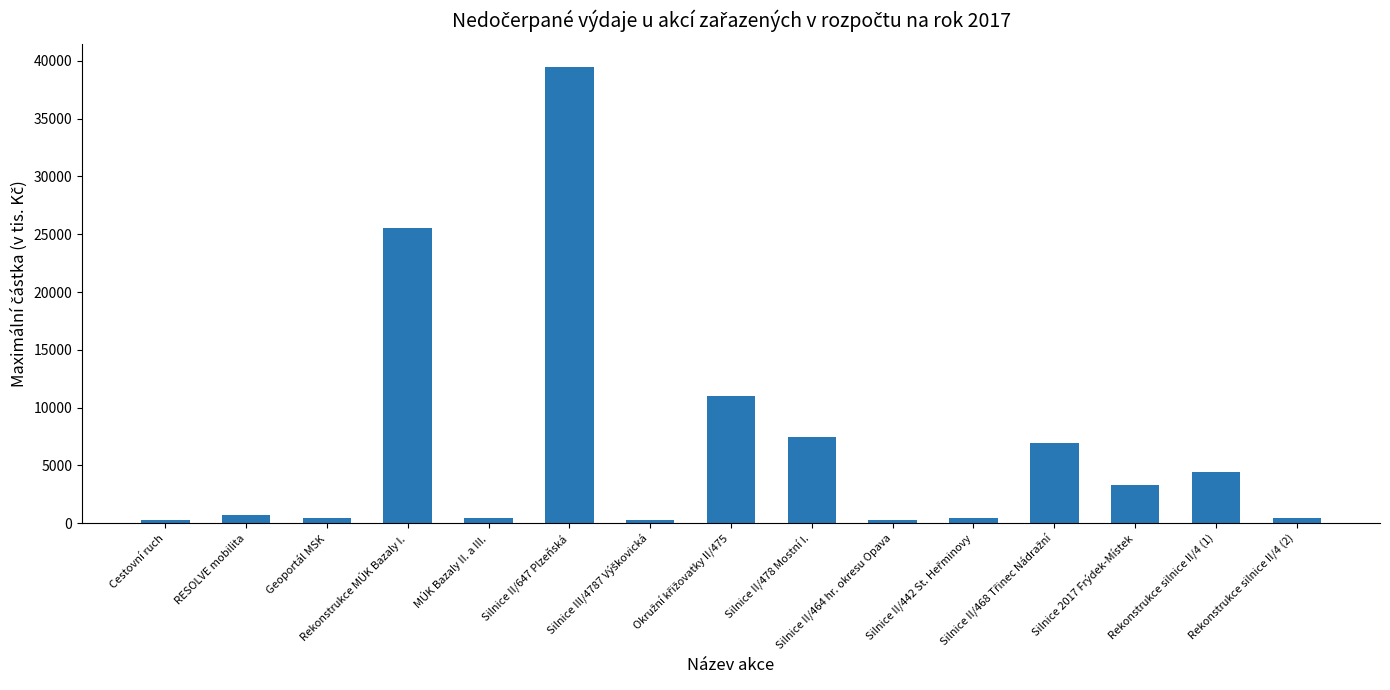

Where is the data nearest to the value 19858?

Rekonstrukce MÚK Bazaly I.